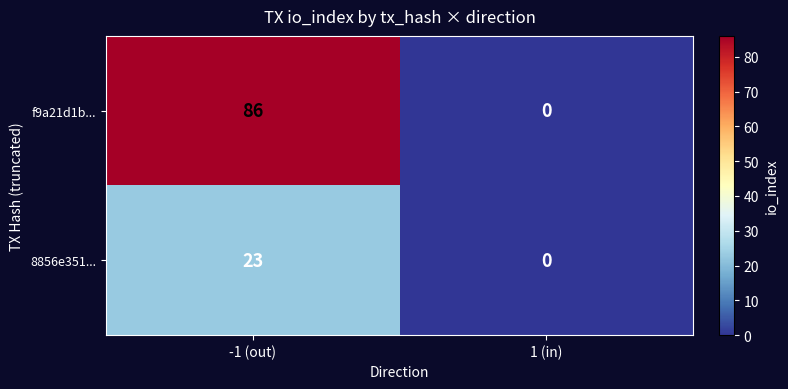

List the series in order of their peak value, lowest first.

8856e351..., f9a21d1b...